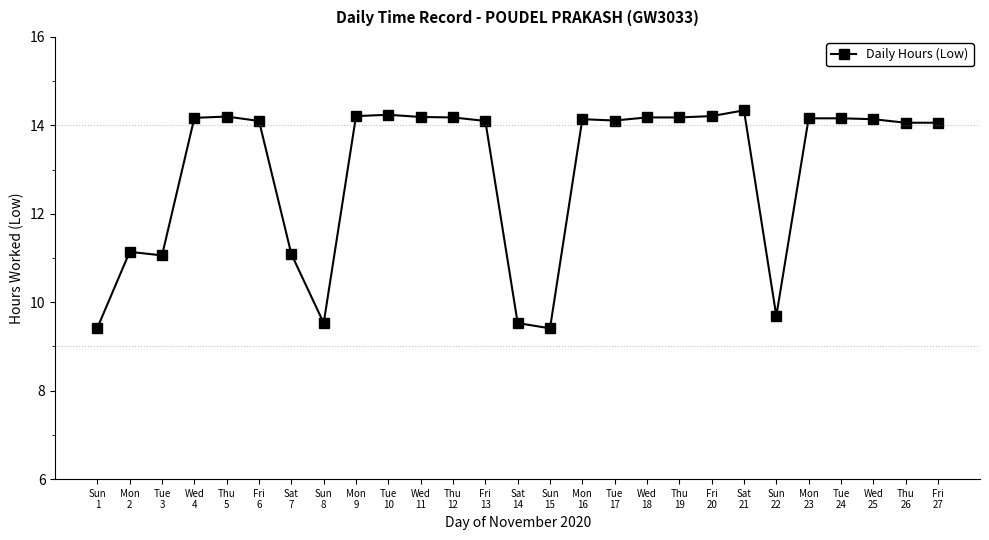

What is the difference between the maximum and minimum values?

4.9